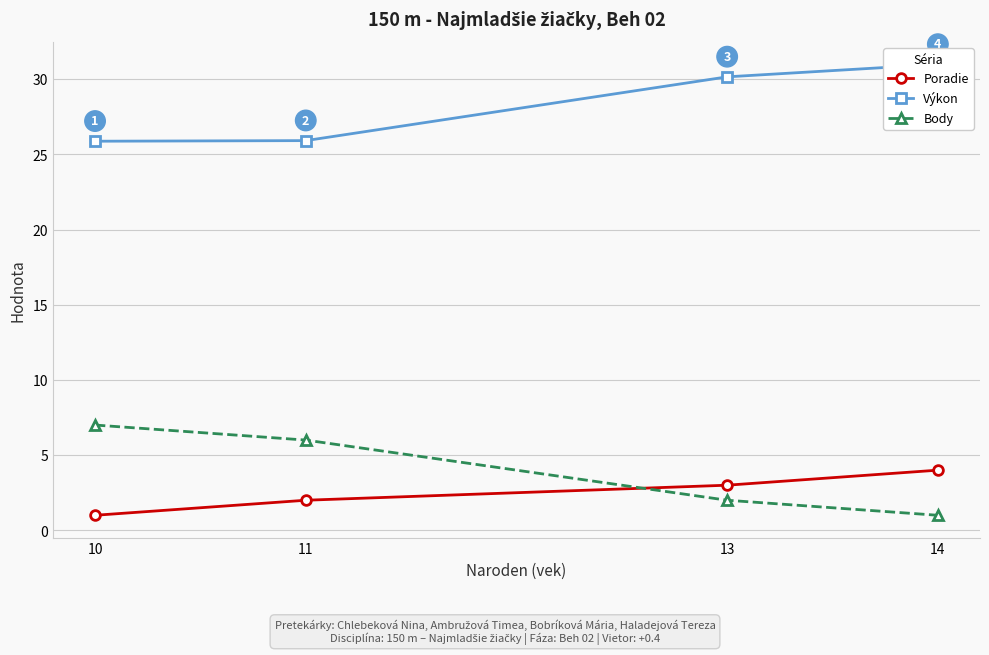

Reading left to right, transcribe all the data shown in this chart.

Poradie: 1.0	2.0	3.0	4.0
Výkon: 25.9	25.9	30.1	31.0
Body: 7.0	6.0	2.0	1.0